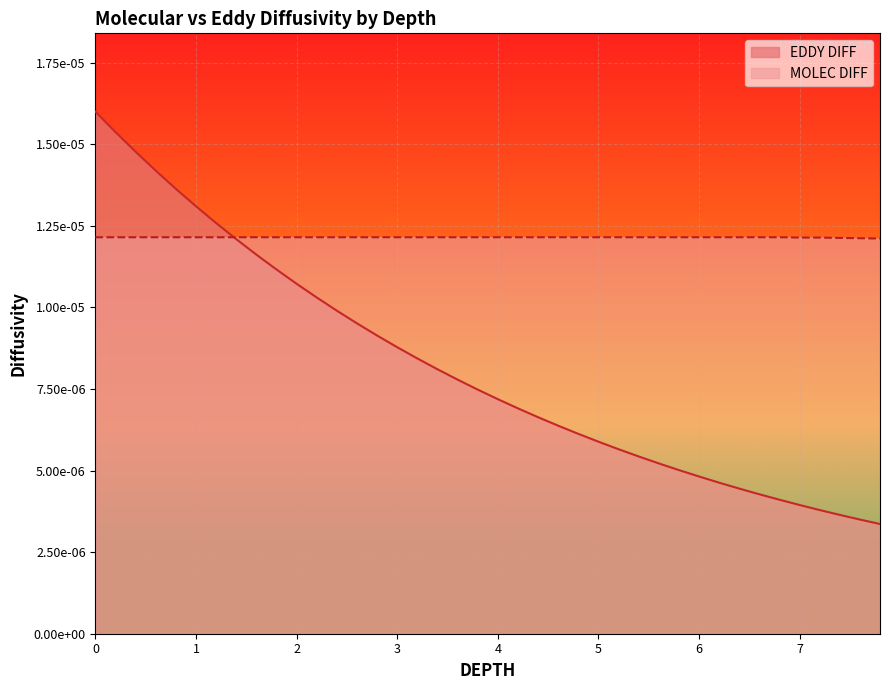

What are all the series names shown in the legend?

EDDY DIFF, MOLEC DIFF